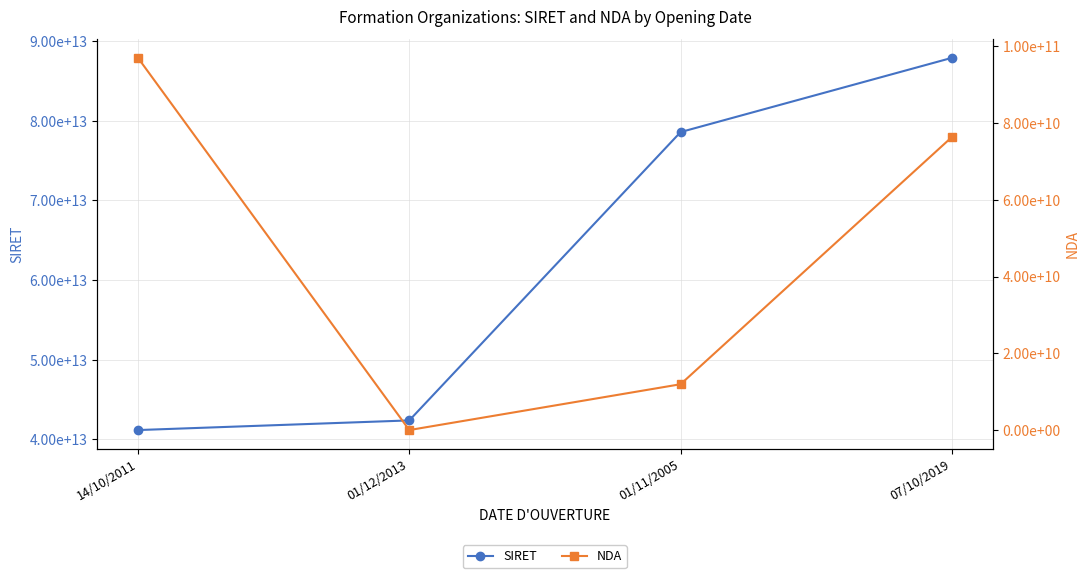

Does the chart display data point markers on the line(s)?

Yes